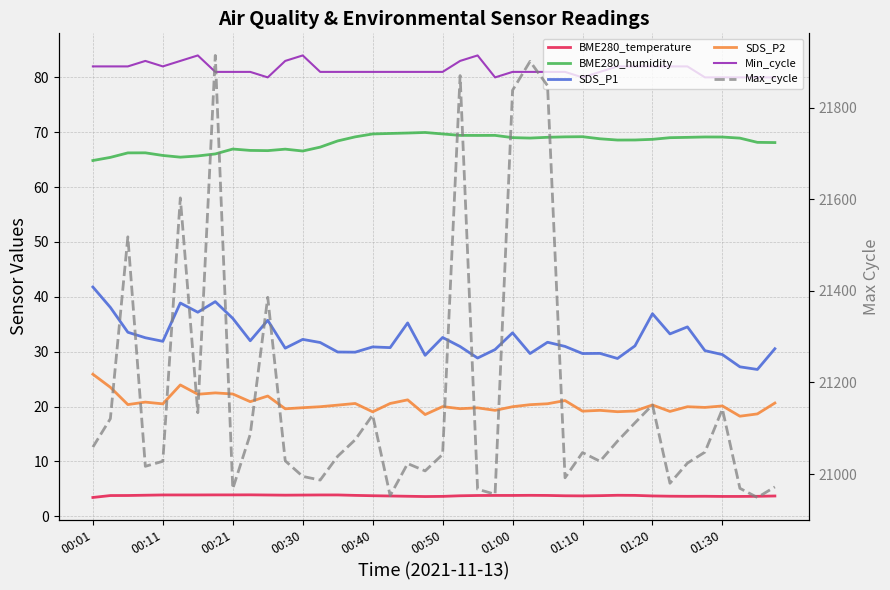

Which series has the widest spread of values?

Max_cycle